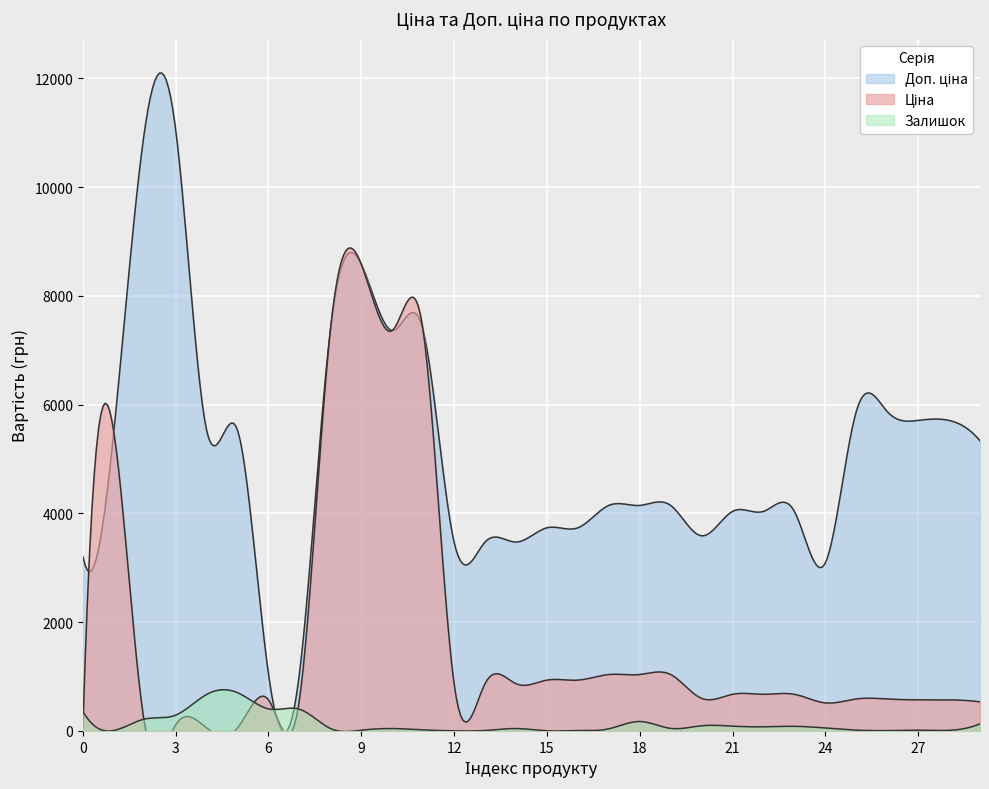

True or false: Залишок and Доп. ціна intersect in this chart.

False